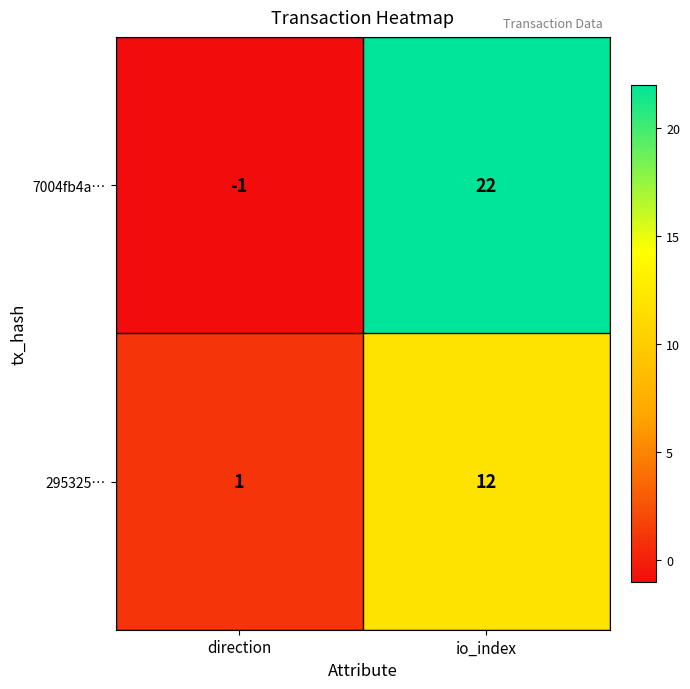

What is the sum of the 295325… values at io_index and direction?

13